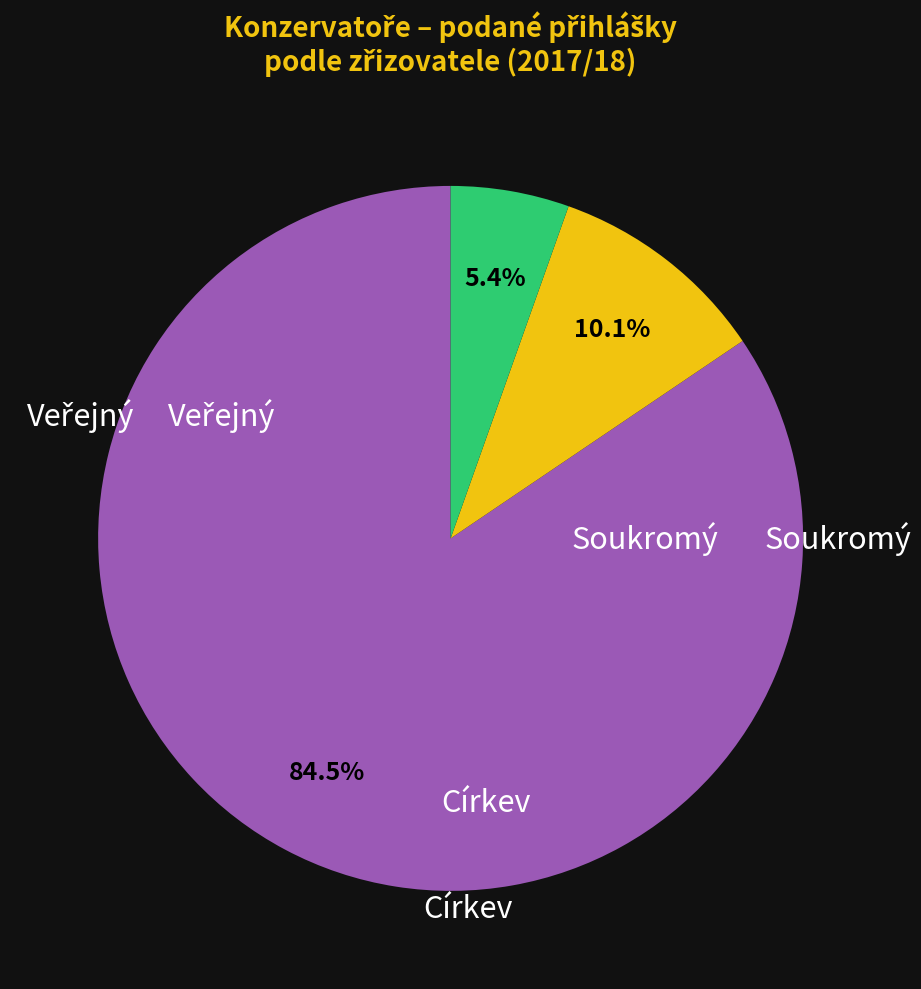

To the nearest percent, what is the average slice percentage?

33%